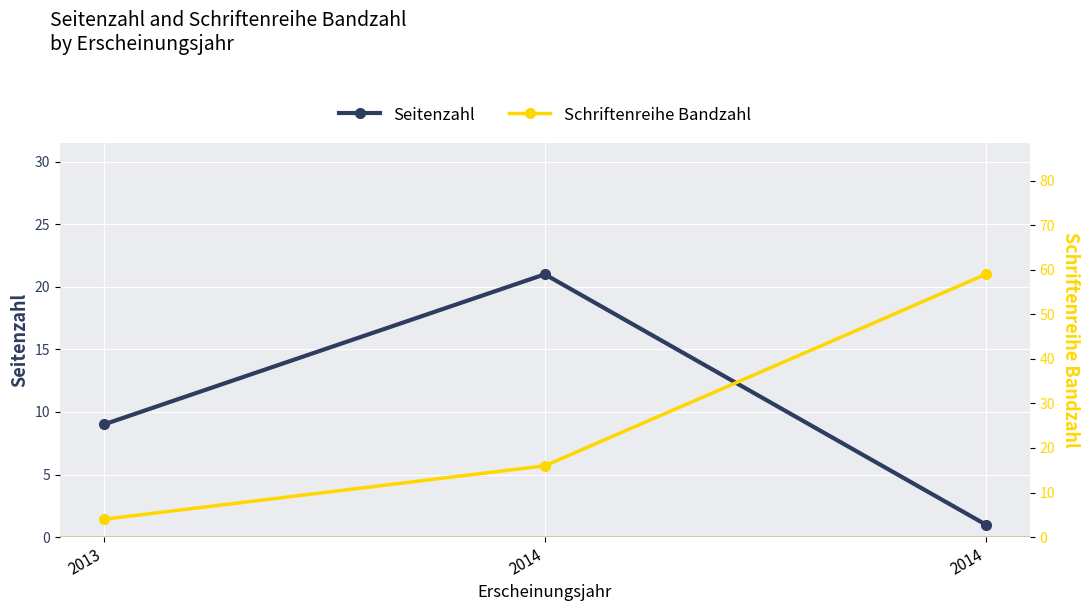

How many distinct data groups are displayed?

2